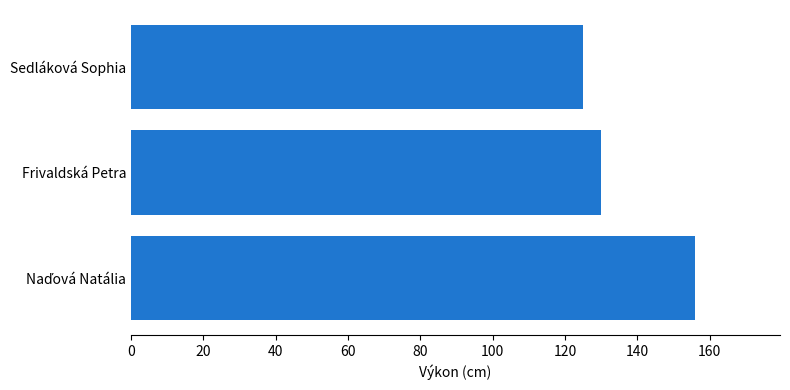

What is the minimum value shown in the chart?

125